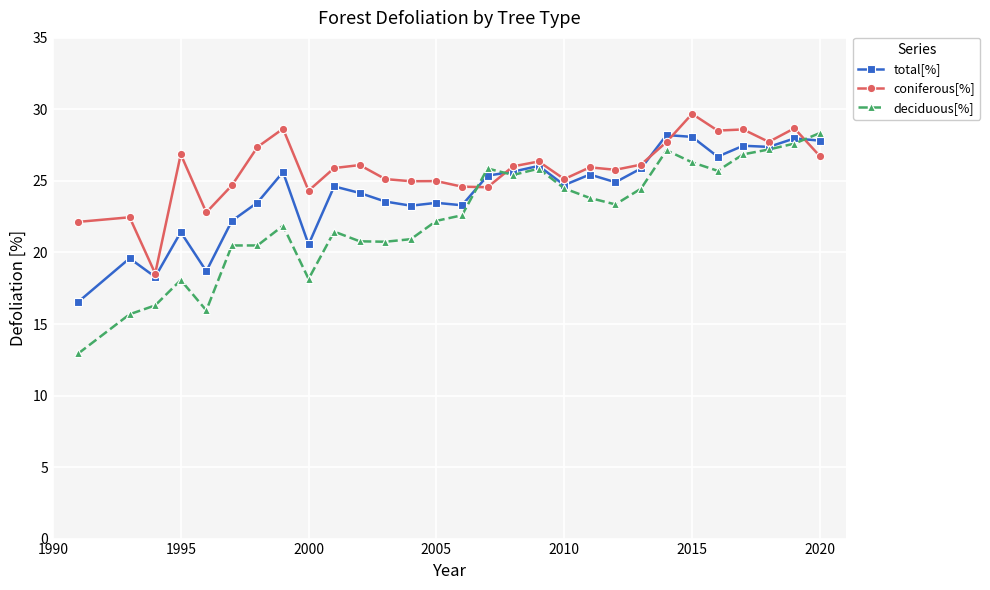

Which series ends up on top after the final intersection of total[%] and deciduous[%]?

deciduous[%]